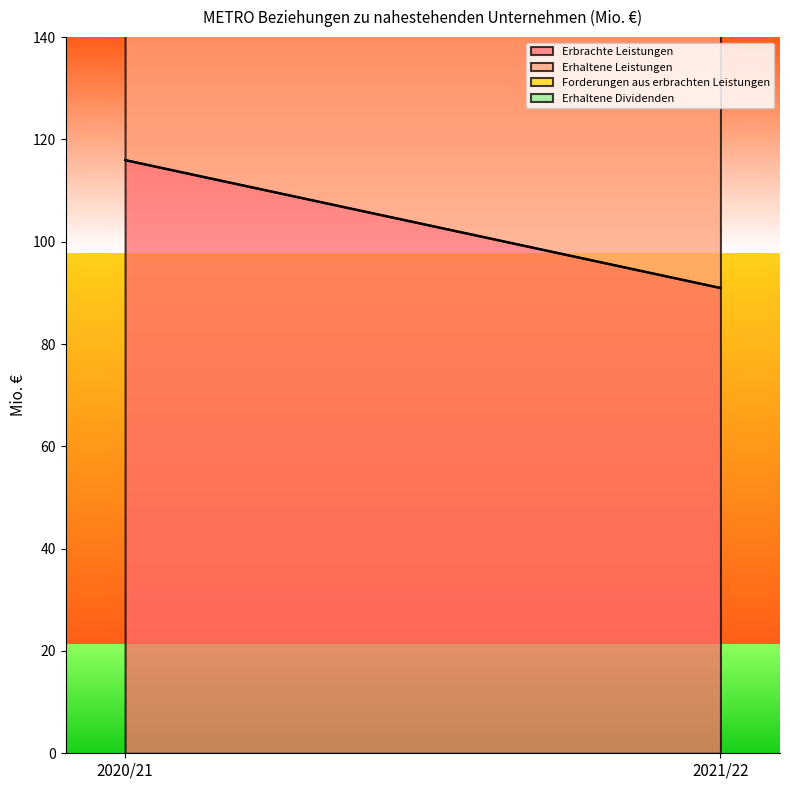

What is the total value across all series at 2020/21?

234